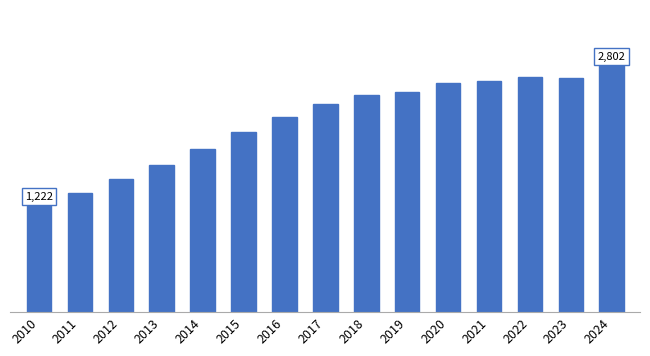

What is the difference between the values at 2015 and 2020?

559